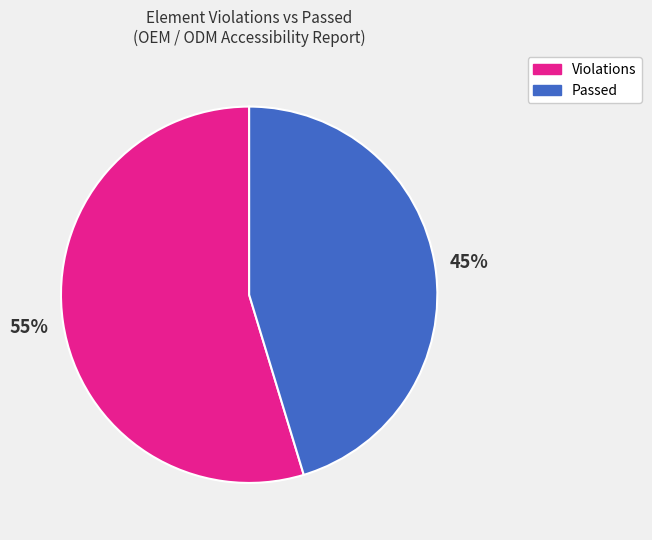

Does any single category account for the majority?

Yes